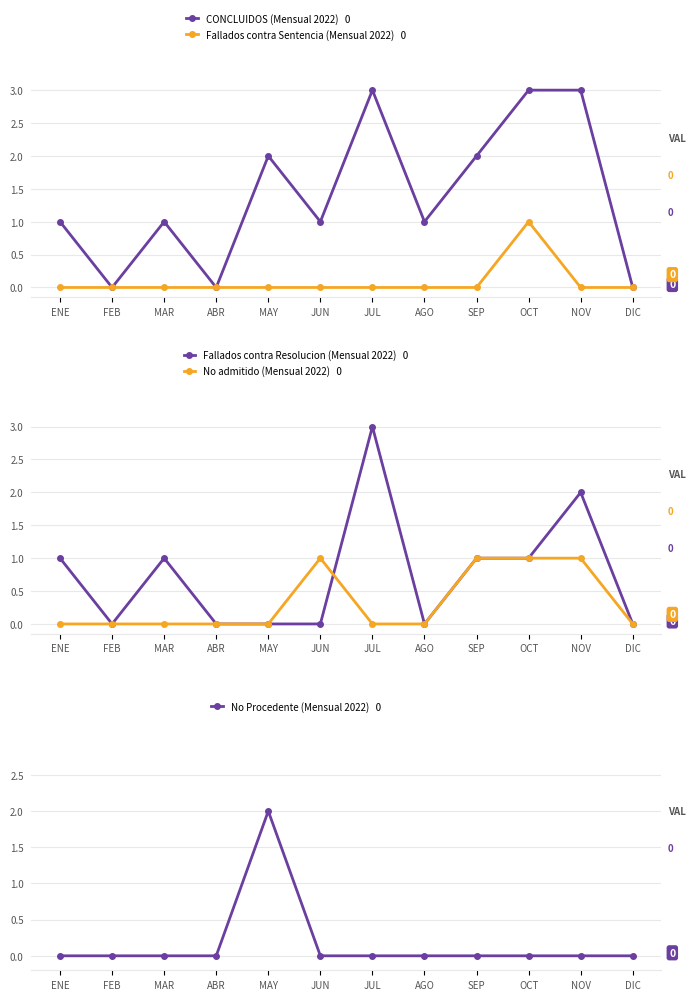

Reading left to right, transcribe all the data shown in this chart.

CONCLUIDOS: ENE=1	FEB=0	MAR=1	ABR=0	MAY=2	JUN=1	JUL=3	AGO=1	SEP=2	OCT=3	NOV=3	DIC=0
Fallados contra Sentencia: ENE=0	FEB=0	MAR=0	ABR=0	MAY=0	JUN=0	JUL=0	AGO=0	SEP=0	OCT=1	NOV=0	DIC=0
Fallados contra Resolucion: ENE=1	FEB=0	MAR=1	ABR=0	MAY=0	JUN=0	JUL=3	AGO=0	SEP=1	OCT=1	NOV=2	DIC=0
No admitido: ENE=0	FEB=0	MAR=0	ABR=0	MAY=0	JUN=1	JUL=0	AGO=0	SEP=1	OCT=1	NOV=1	DIC=0
No Procedente: ENE=0	FEB=0	MAR=0	ABR=0	MAY=2	JUN=0	JUL=0	AGO=0	SEP=0	OCT=0	NOV=0	DIC=0